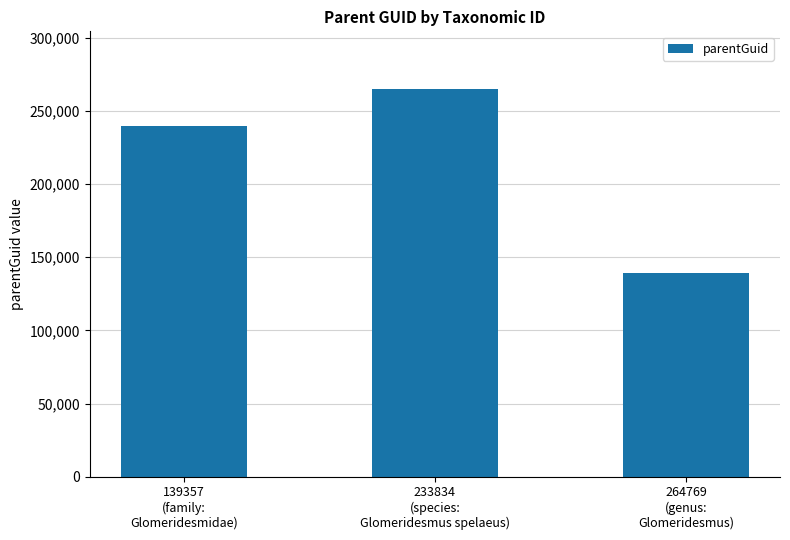

How many categories are shown in the chart?

3